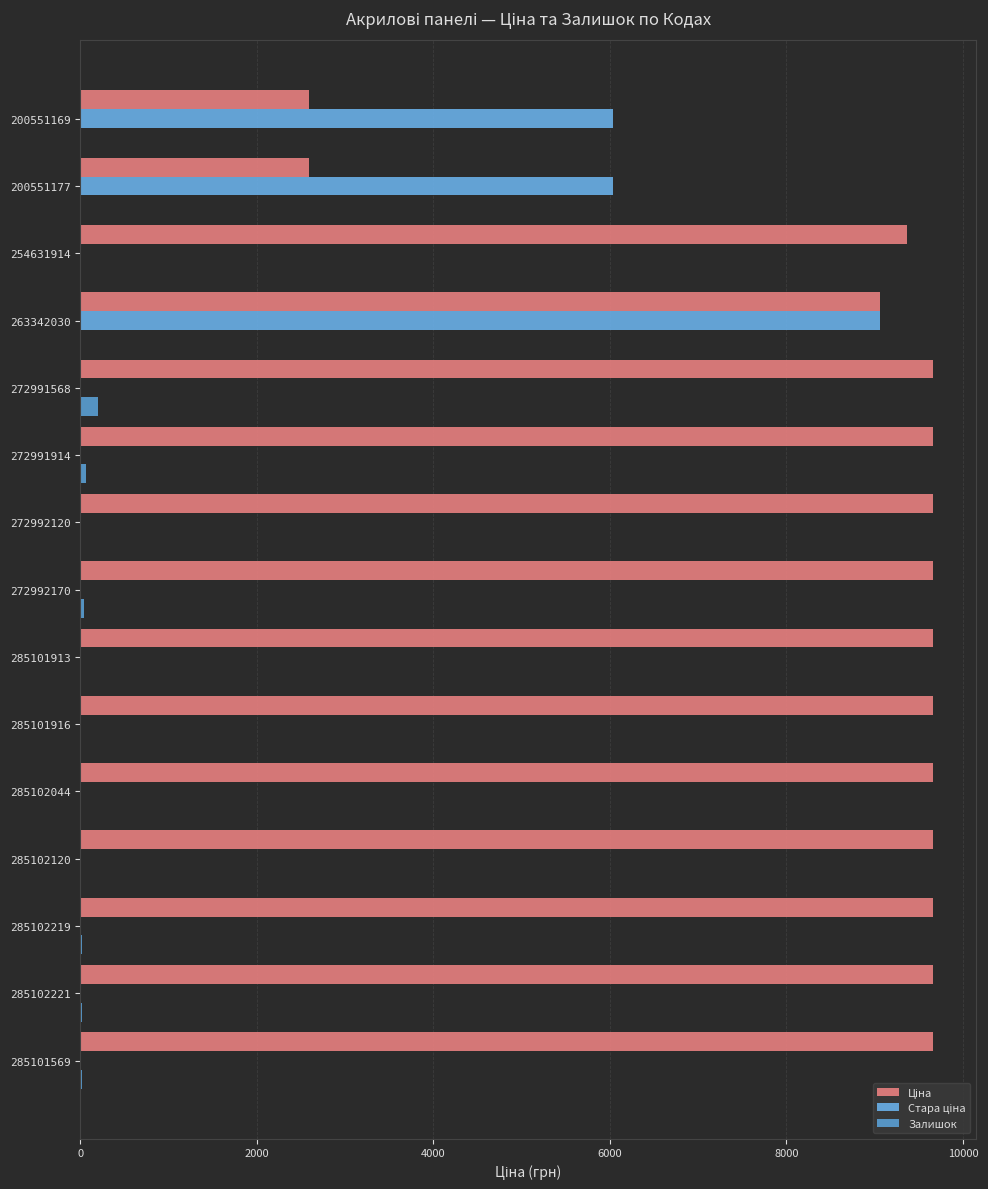

How many distinct data groups are displayed?

3